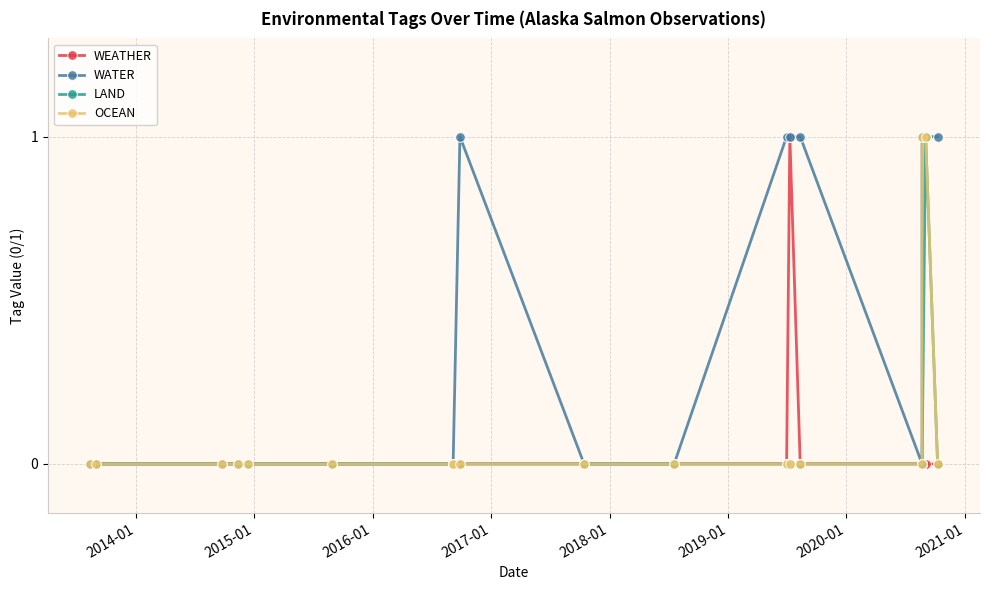

How many interior local peaks does the WEATHER series have?

1